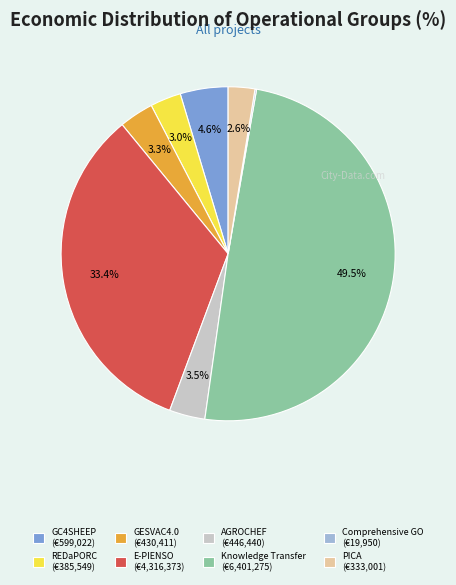

Does GC4SHEEP (€599,022) account for over 50% of the chart?

No